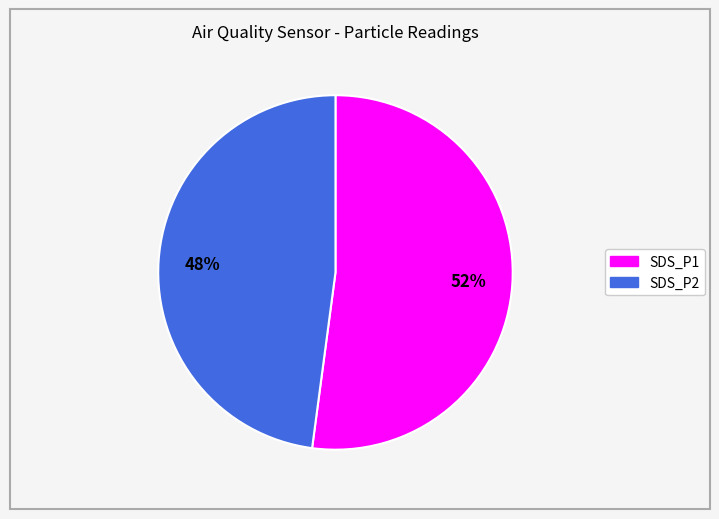

Is it true that SDS_P1 is 60% of the pie?

False